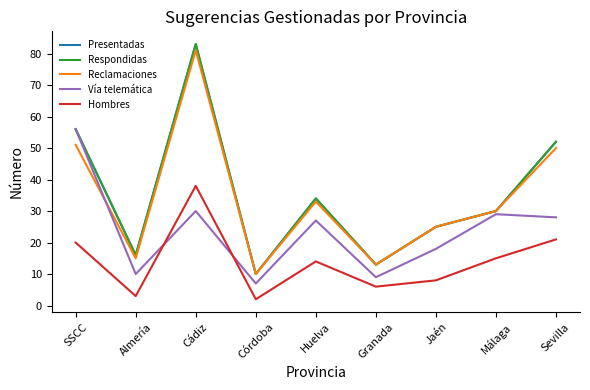

What is the approximate value of Reclamaciones at Almería?

15